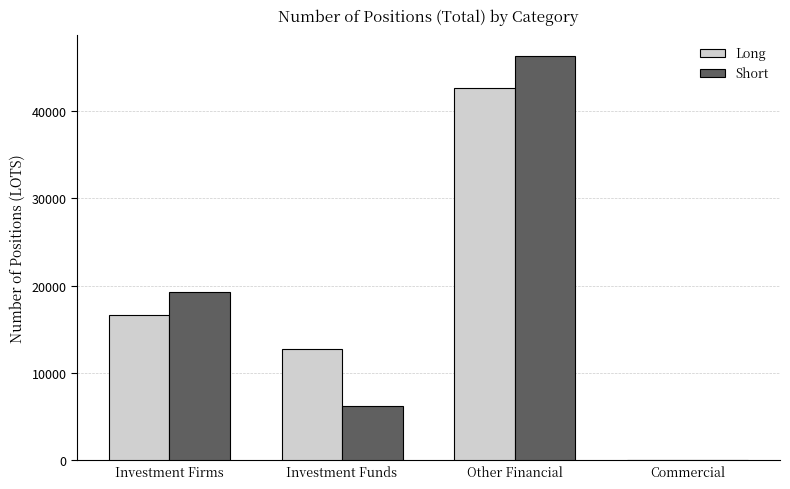

What is the sum of all Long values?

71917.0